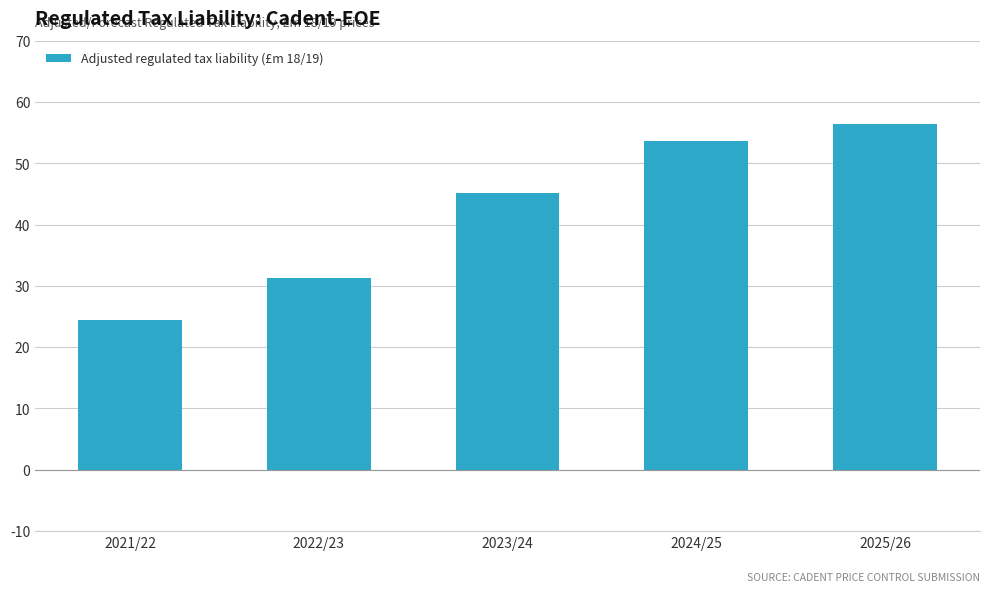

What is the sum of the values at 2021/22 and 2024/25?

78.1